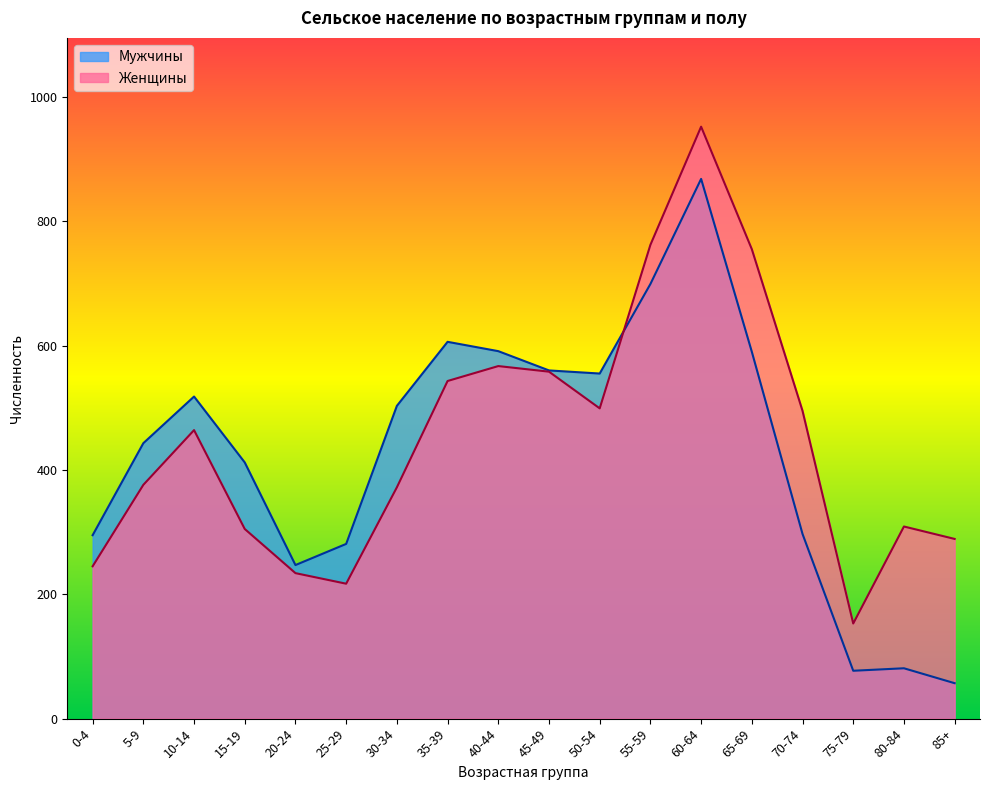

Is the value of Мужчины at 55-59 greater than the value of Женщины at 85+?

Yes